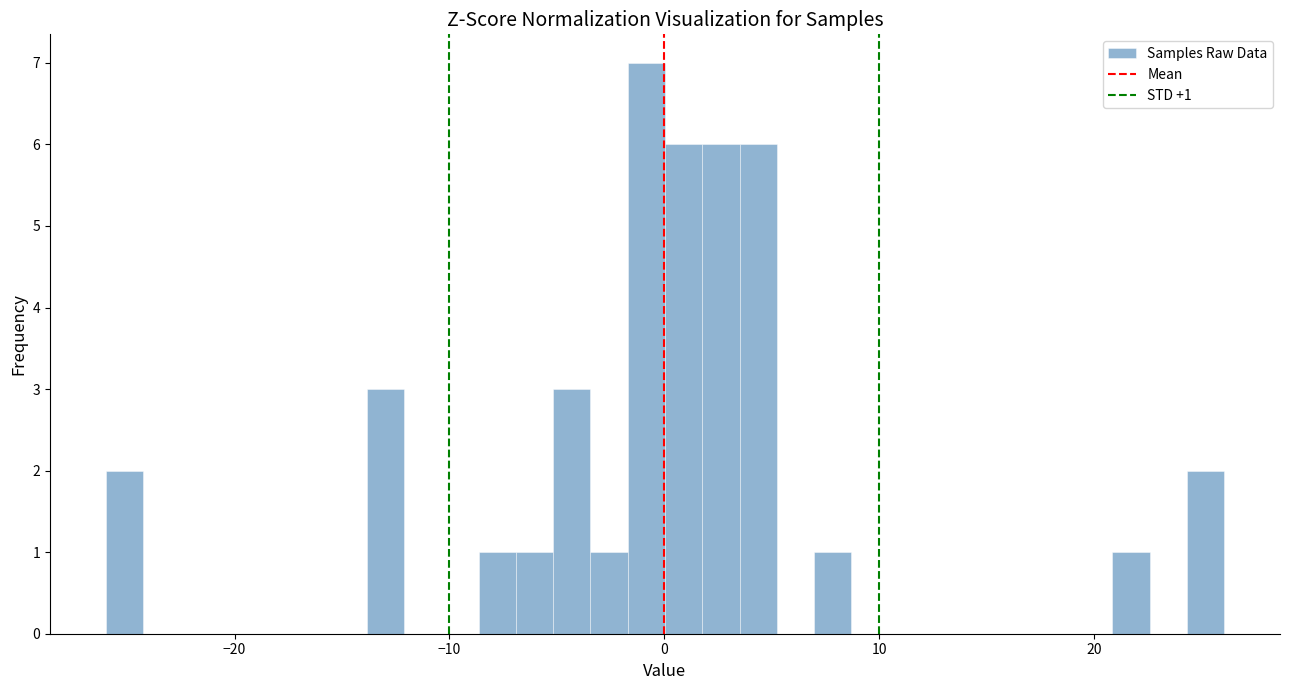

Read against the x-axis, roughly where is the centre of the tallest bar?

-1